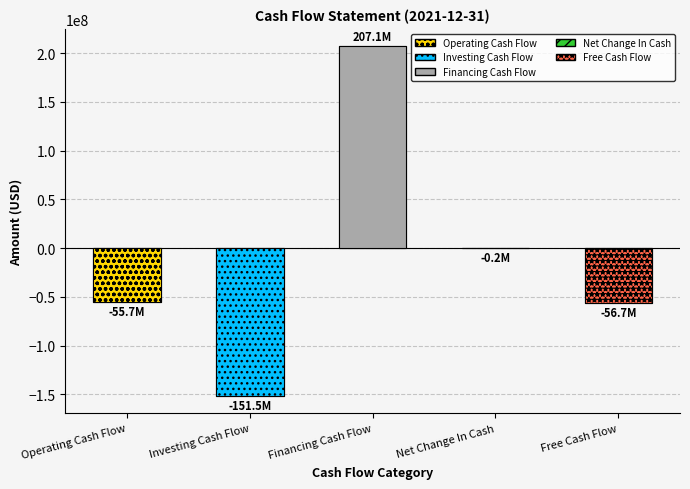

Rank the categories by value from lowest to highest.

Investing Cash Flow, Free Cash Flow, Operating Cash Flow, Net Change In Cash, Financing Cash Flow